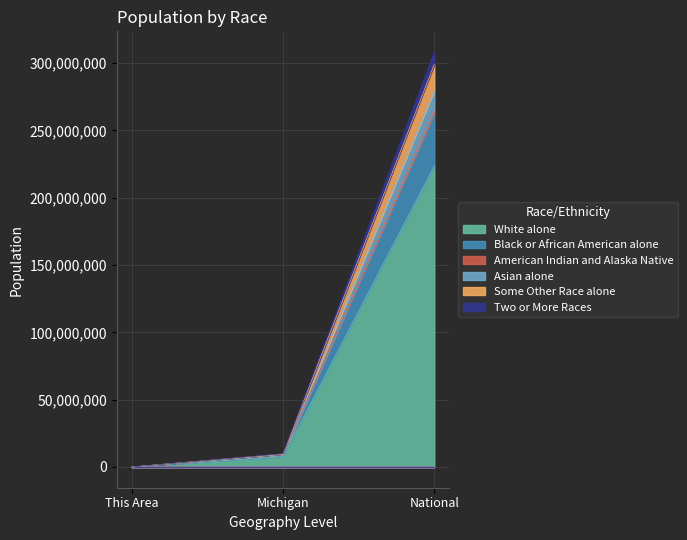

The Some Other Race alone series shows 3361 at This Area. True or false?

True